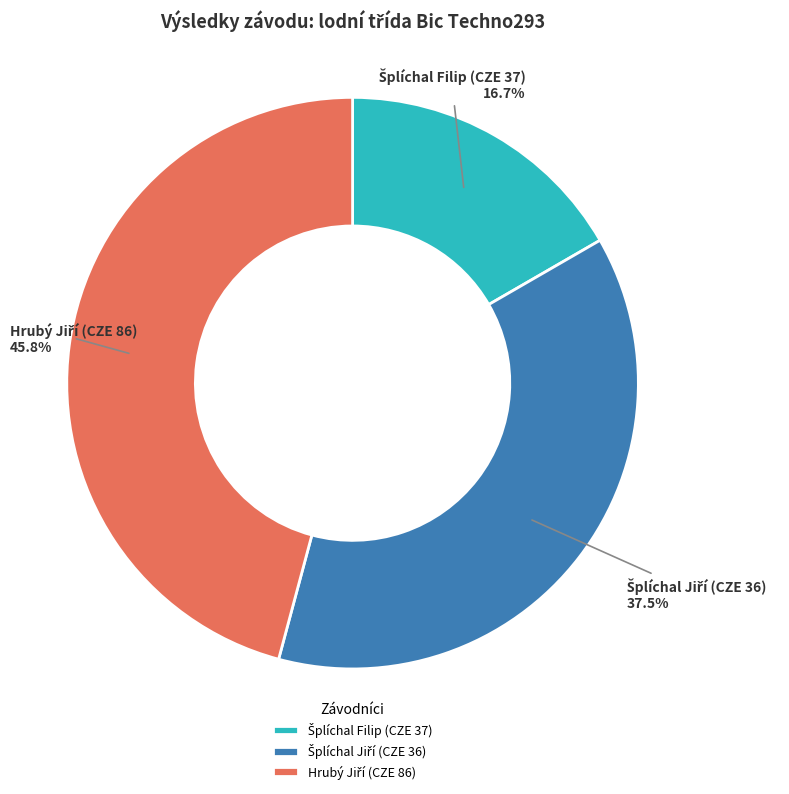

How many slices are in this pie chart?

3